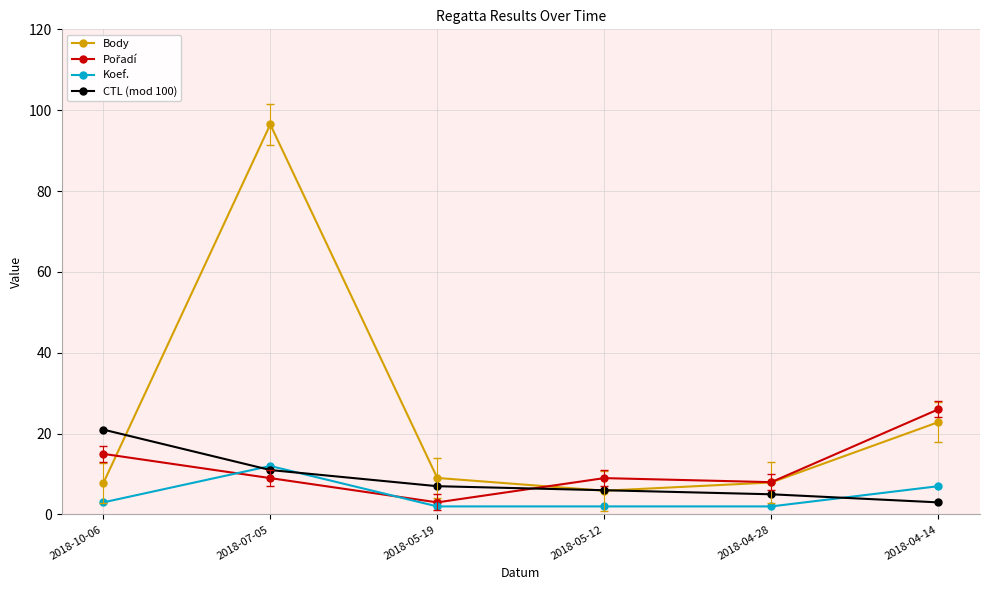

What position from the left is 2018-04-28?

5